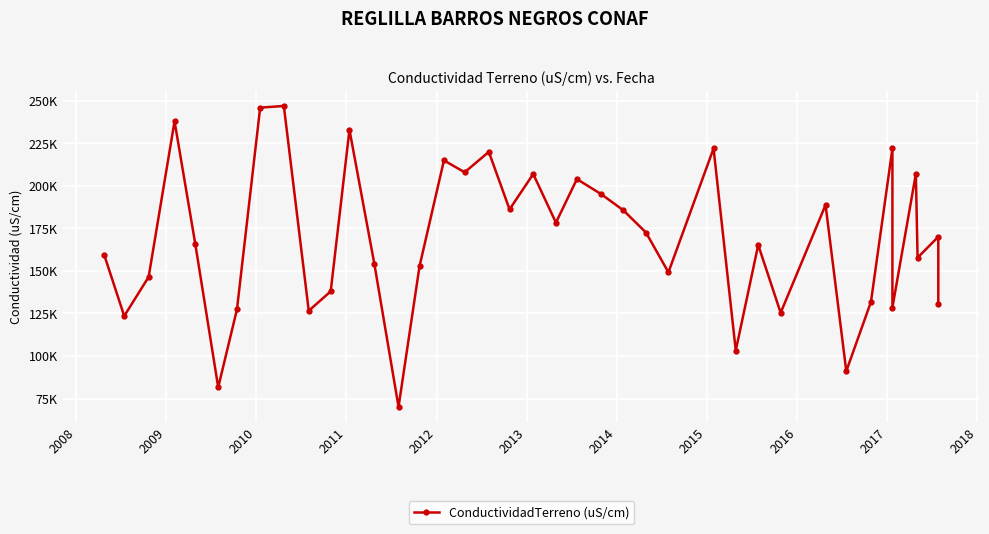

What is the sum of all values?

6574600